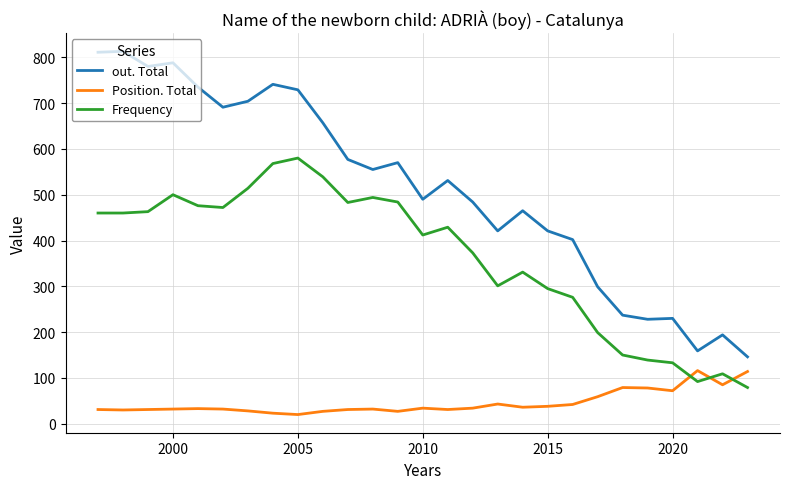

True or false: out. Total and Position. Total intersect in this chart.

False